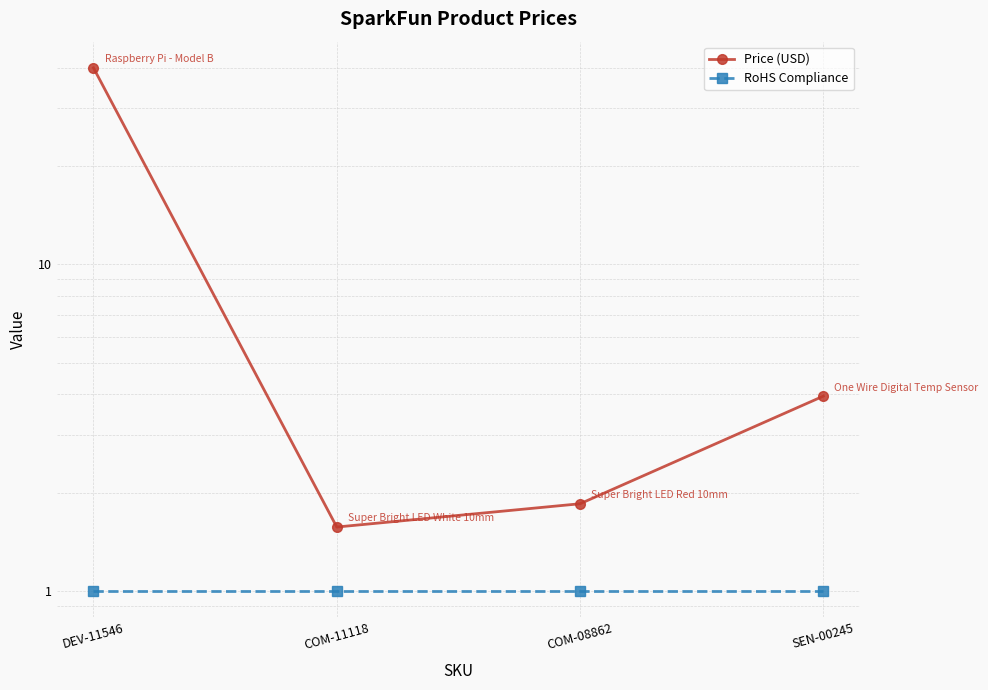

What is the label of the 1st point from the left?

DEV-11546